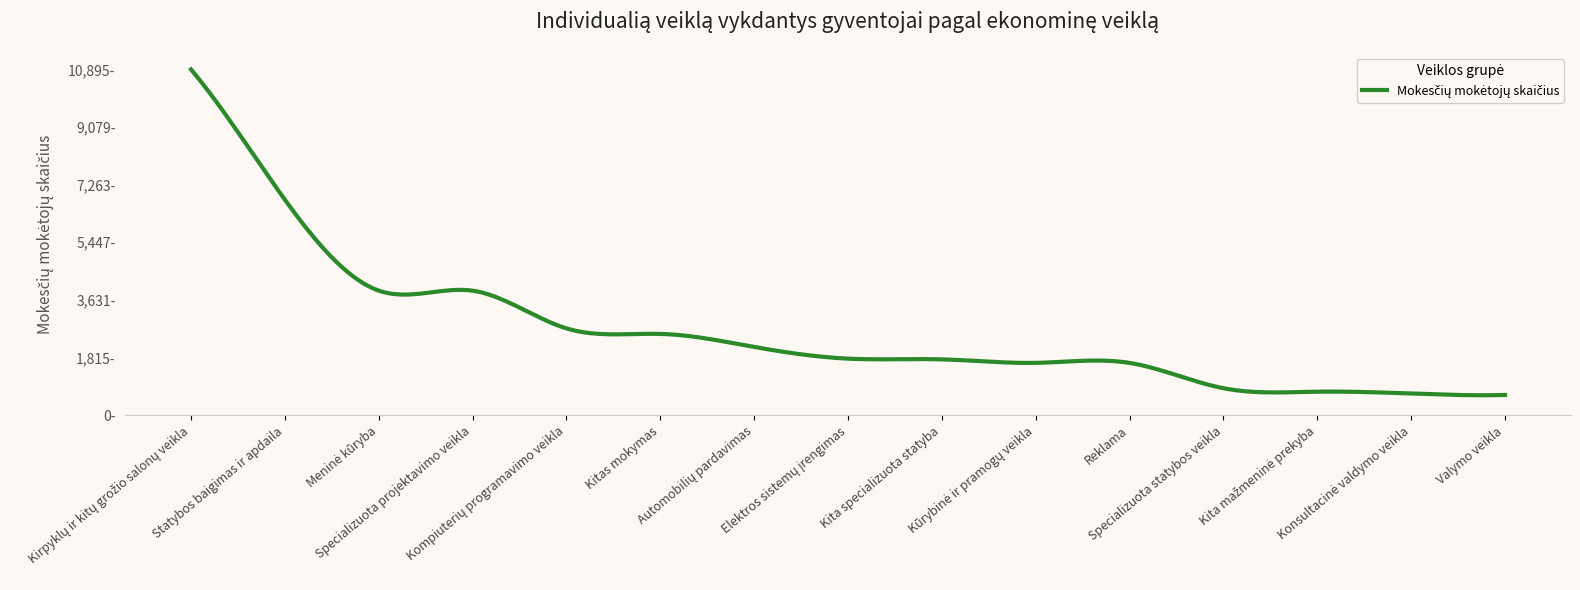

Reading left to right, what are all the values shown in this chart?

10895	6791	3926	3924	2737	2562	2152	1783	1760	1650	1649	851	742	683	638